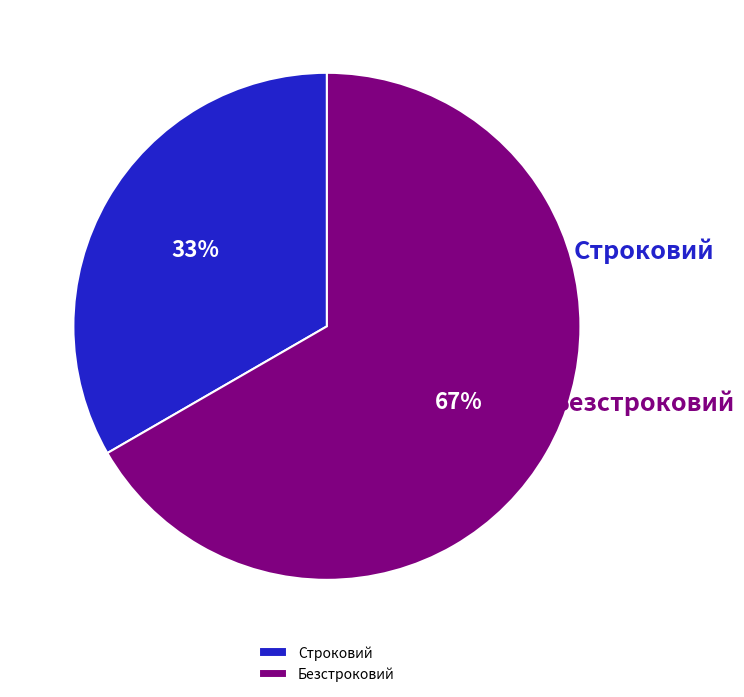

Does Безстроковий account for over 50% of the chart?

Yes